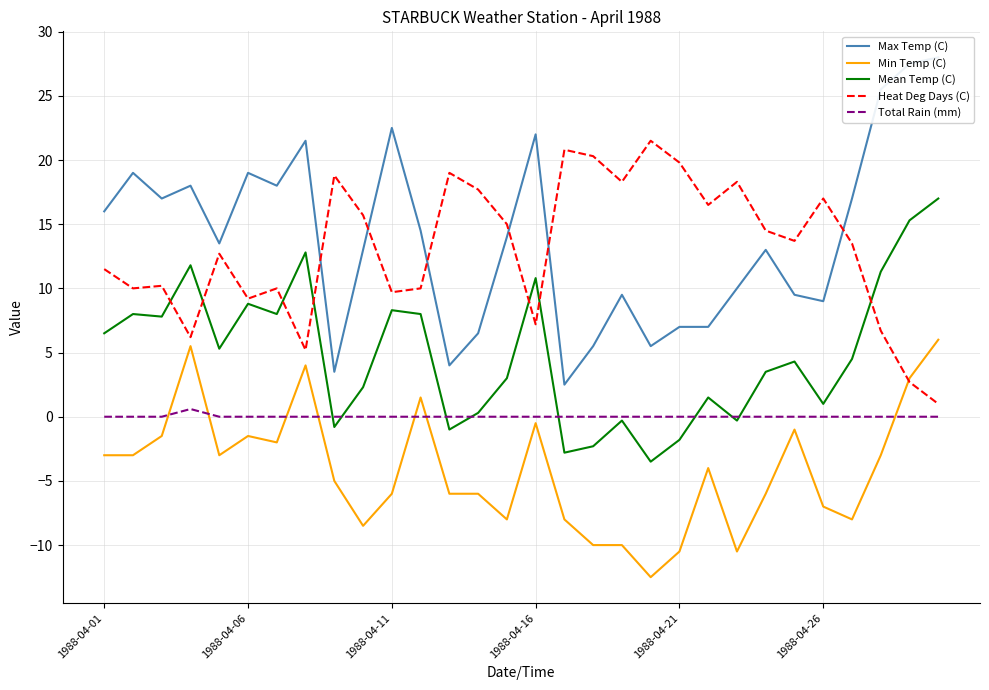

How many series are shown in this chart?

5